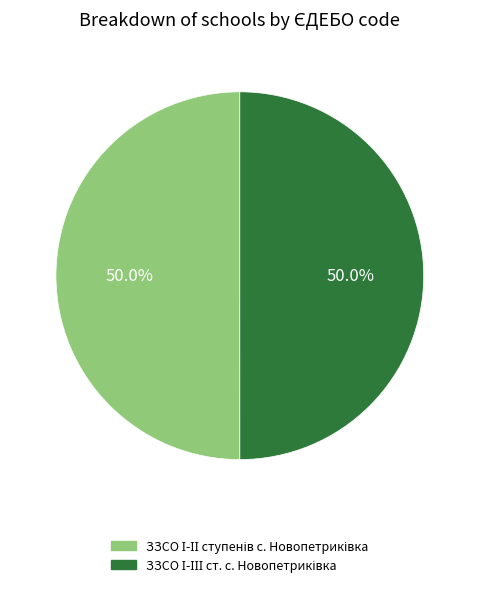

What is the smallest slice in the pie chart?

ЗЗСО І-ІІІ ст. с. Новопетриківка